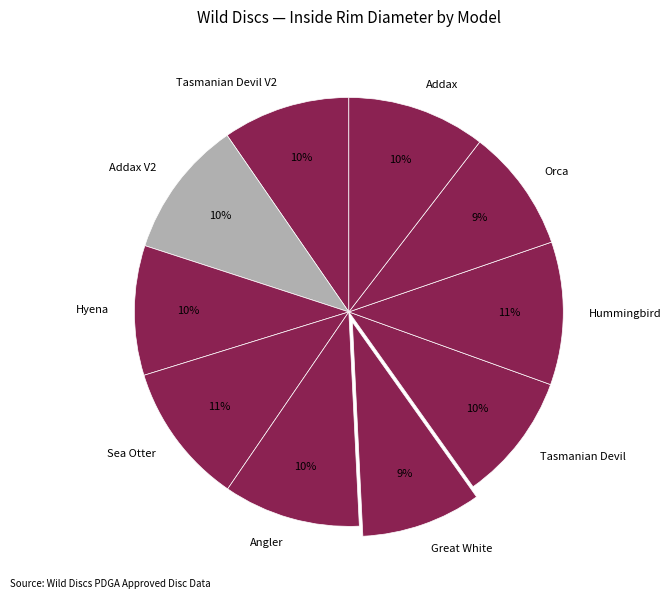

Is it true that Hummingbird is 11% of the pie?

True